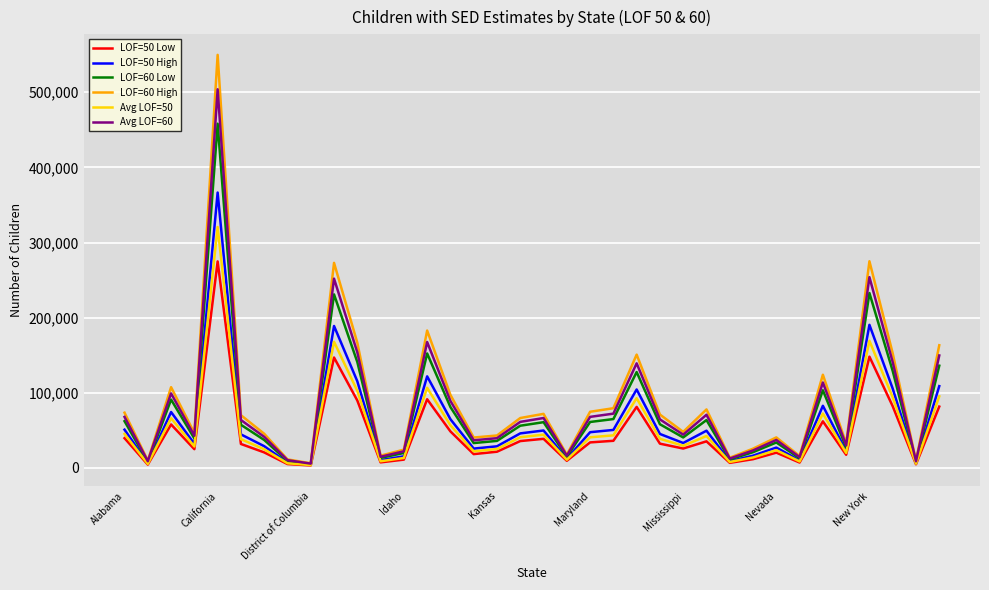

Count the number of data series in this chart.

6